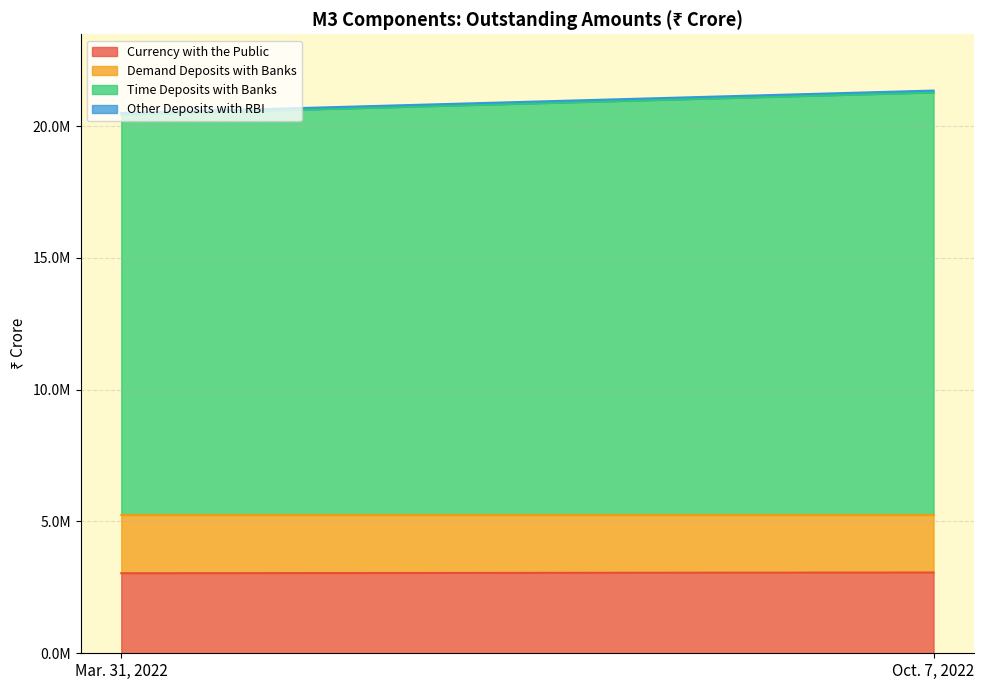

What is the average value of the Currency with the Public series?

3049412